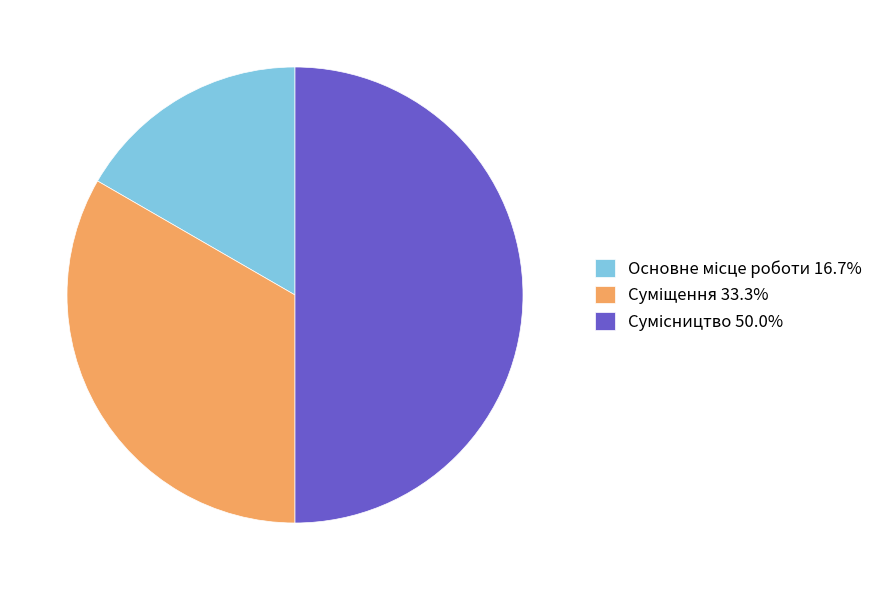

What is the smallest slice in the pie chart?

Основне місце роботи